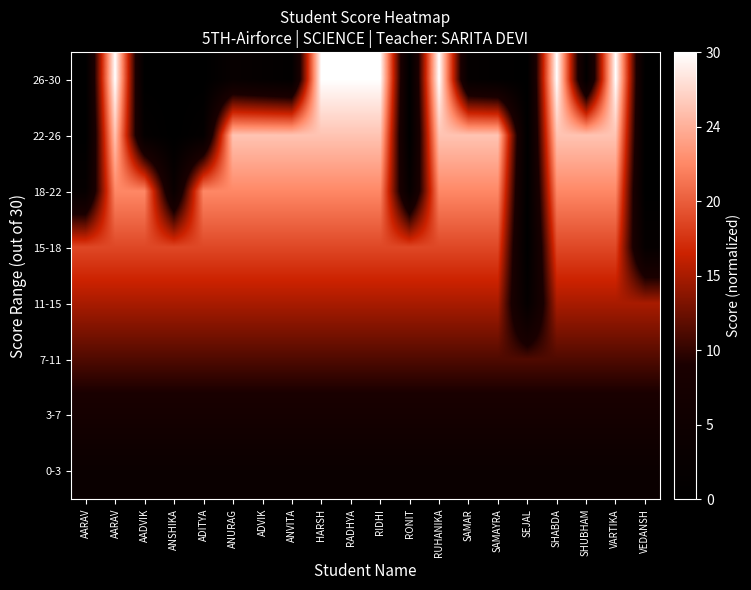

Reading left to right, list all the values displayed in this chart.

0-3: AARAV=0.1	AARAV=0.1	AADVIK=0.1	ANSHIKA=0.1	ADITYA=0.1	ANURAG=0.1	ADVIK=0.1	ANVITA=0.1	HARSH=0.1	RADHYA=0.1	RIDHI=0.1	RONIT=0.1	RUHANIKA=0.1	SAMAR=0.1	SAMAYRA=0.1	SEJAL=0.1	SHABDA=0.1	SHUBHAM=0.1	VARTIKA=0.1	VEDANSH=0.1
3-7: AARAV=0.2	AARAV=0.2	AADVIK=0.2	ANSHIKA=0.2	ADITYA=0.2	ANURAG=0.2	ADVIK=0.2	ANVITA=0.2	HARSH=0.2	RADHYA=0.2	RIDHI=0.2	RONIT=0.2	RUHANIKA=0.2	SAMAR=0.2	SAMAYRA=0.2	SEJAL=0.2	SHABDA=0.2	SHUBHAM=0.2	VARTIKA=0.2	VEDANSH=0.2
7-11: AARAV=0.4	AARAV=0.4	AADVIK=0.4	ANSHIKA=0.4	ADITYA=0.4	ANURAG=0.4	ADVIK=0.4	ANVITA=0.4	HARSH=0.4	RADHYA=0.4	RIDHI=0.4	RONIT=0.4	RUHANIKA=0.4	SAMAR=0.4	SAMAYRA=0.4	SEJAL=0.4	SHABDA=0.4	SHUBHAM=0.4	VARTIKA=0.4	VEDANSH=0.4
11-15: AARAV=0.5	AARAV=0.5	AADVIK=0.5	ANSHIKA=0.5	ADITYA=0.5	ANURAG=0.5	ADVIK=0.5	ANVITA=0.5	HARSH=0.5	RADHYA=0.5	RIDHI=0.5	RONIT=0.5	RUHANIKA=0.5	SAMAR=0.5	SAMAYRA=0.5	SEJAL=0.1	SHABDA=0.5	SHUBHAM=0.5	VARTIKA=0.5	VEDANSH=0.5
15-18: AARAV=0.6	AARAV=0.6	AADVIK=0.6	ANSHIKA=0.6	ADITYA=0.6	ANURAG=0.6	ADVIK=0.6	ANVITA=0.6	HARSH=0.6	RADHYA=0.6	RIDHI=0.6	RONIT=0.6	RUHANIKA=0.6	SAMAR=0.6	SAMAYRA=0.6	SEJAL=0.0	SHABDA=0.6	SHUBHAM=0.6	VARTIKA=0.6	VEDANSH=0.1
18-22: AARAV=0.1	AARAV=0.8	AADVIK=0.8	ANSHIKA=0.1	ADITYA=0.8	ANURAG=0.8	ADVIK=0.8	ANVITA=0.8	HARSH=0.8	RADHYA=0.8	RIDHI=0.8	RONIT=0.1	RUHANIKA=0.8	SAMAR=0.8	SAMAYRA=0.8	SEJAL=0.0	SHABDA=0.8	SHUBHAM=0.8	VARTIKA=0.8	VEDANSH=0.0
22-26: AARAV=0.0	AARAV=0.9	AADVIK=0.1	ANSHIKA=0.0	ADITYA=0.1	ANURAG=0.9	ADVIK=0.9	ANVITA=0.9	HARSH=0.9	RADHYA=0.9	RIDHI=0.9	RONIT=0.0	RUHANIKA=0.9	SAMAR=0.9	SAMAYRA=0.9	SEJAL=0.0	SHABDA=0.9	SHUBHAM=0.9	VARTIKA=0.9	VEDANSH=0.0
26-30: AARAV=0.0	AARAV=1.0	AADVIK=0.0	ANSHIKA=0.0	ADITYA=0.0	ANURAG=0.1	ADVIK=0.1	ANVITA=0.0	HARSH=1.0	RADHYA=1.0	RIDHI=1.0	RONIT=0.0	RUHANIKA=1.0	SAMAR=0.1	SAMAYRA=0.0	SEJAL=0.0	SHABDA=1.0	SHUBHAM=0.0	VARTIKA=1.0	VEDANSH=0.0